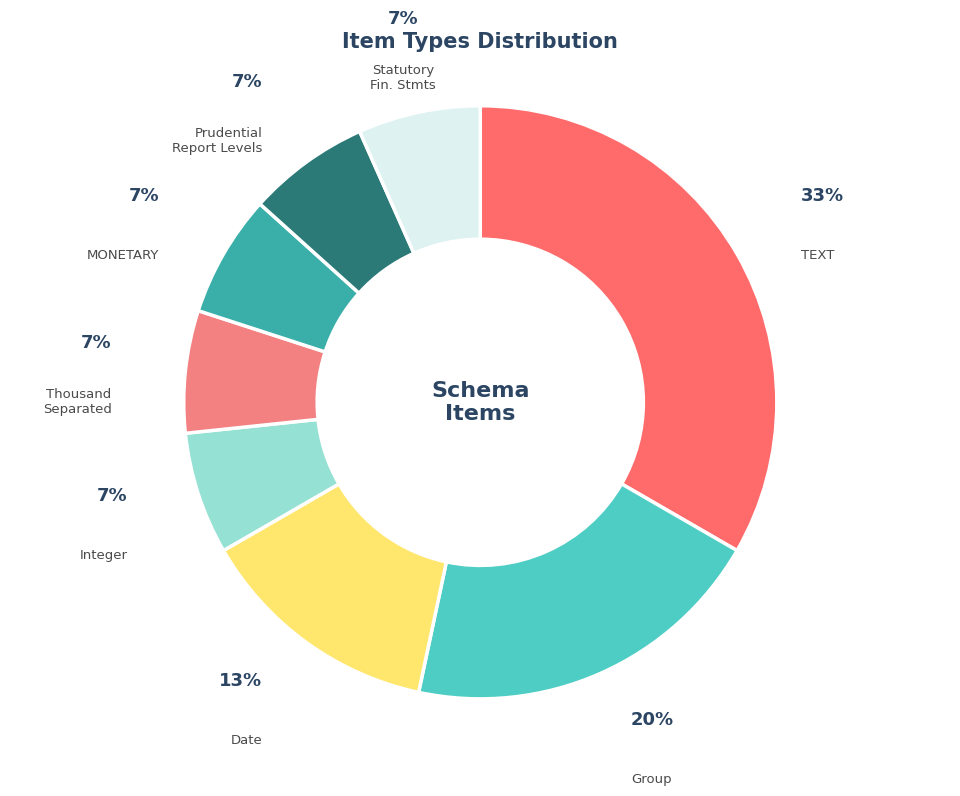

How many segments does this pie chart have?

8